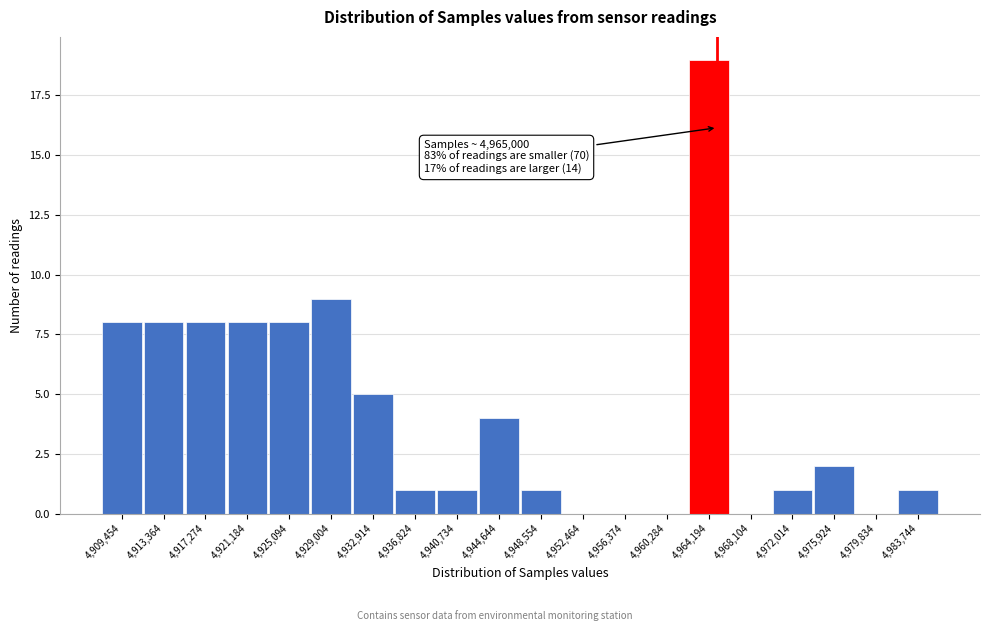

Which range on the x-axis has the tallest bar?

4962000 to 4966000